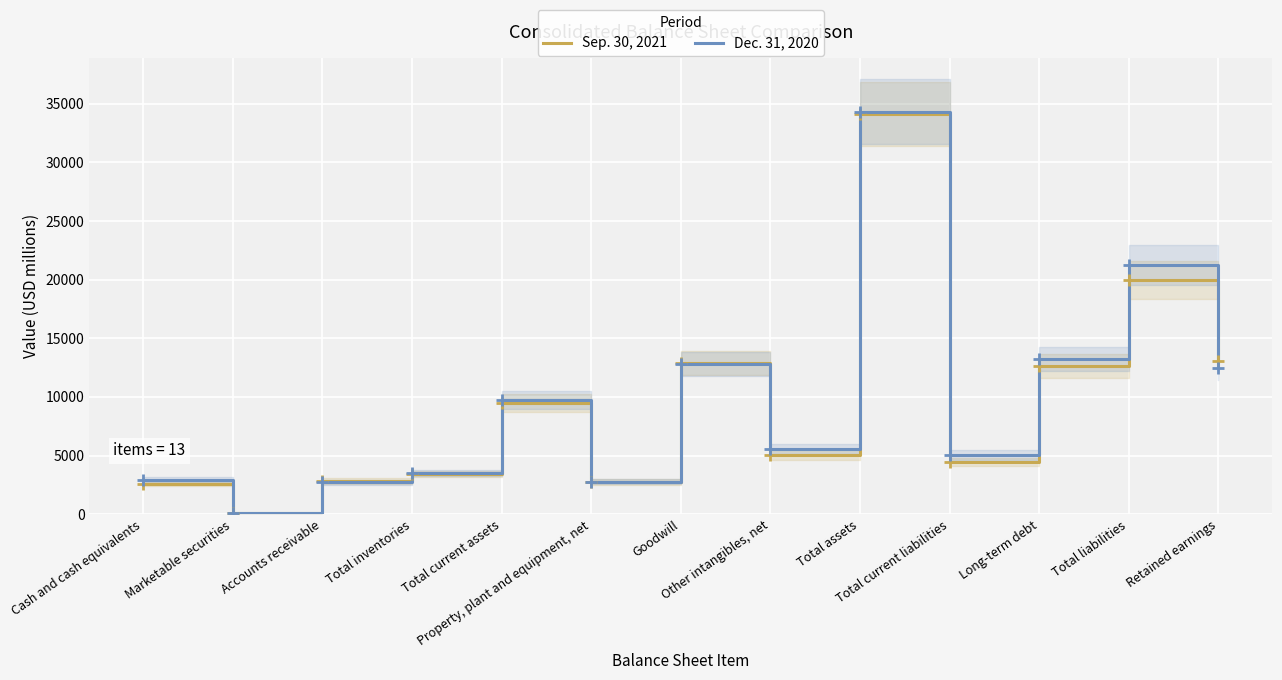

Reading left to right, extract all data points from this chart.

Sep. 30, 2021: 2563	76	2817	3434	9460	2746	12893	5058	34145	4449	12629	19967	13081
Dec. 31, 2020: 2943	81	2701	3494	9707	2752	12778	5554	34330	5041	13230	21246	12462